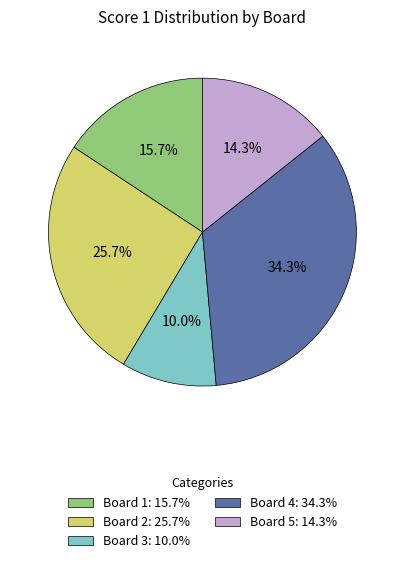

How much of the chart is everything except Board 1?

84.3%